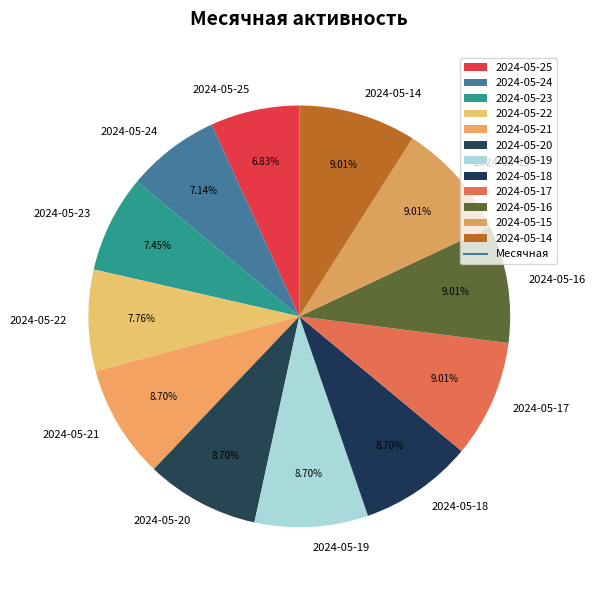

Count the number of slices in the pie.

12